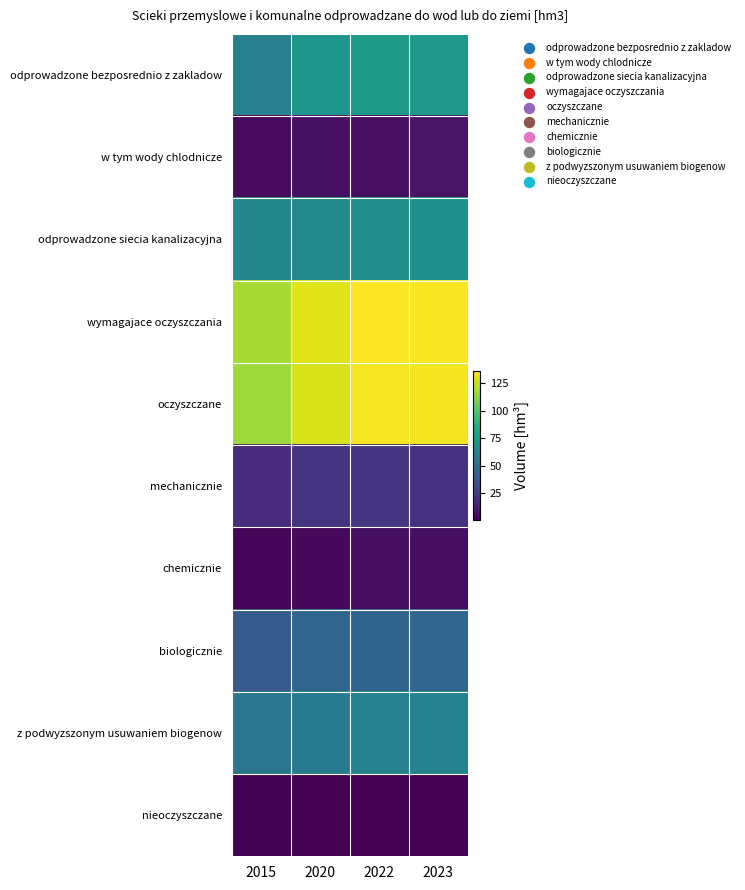

Which series has the largest range (max minus min)?

oczyszczane